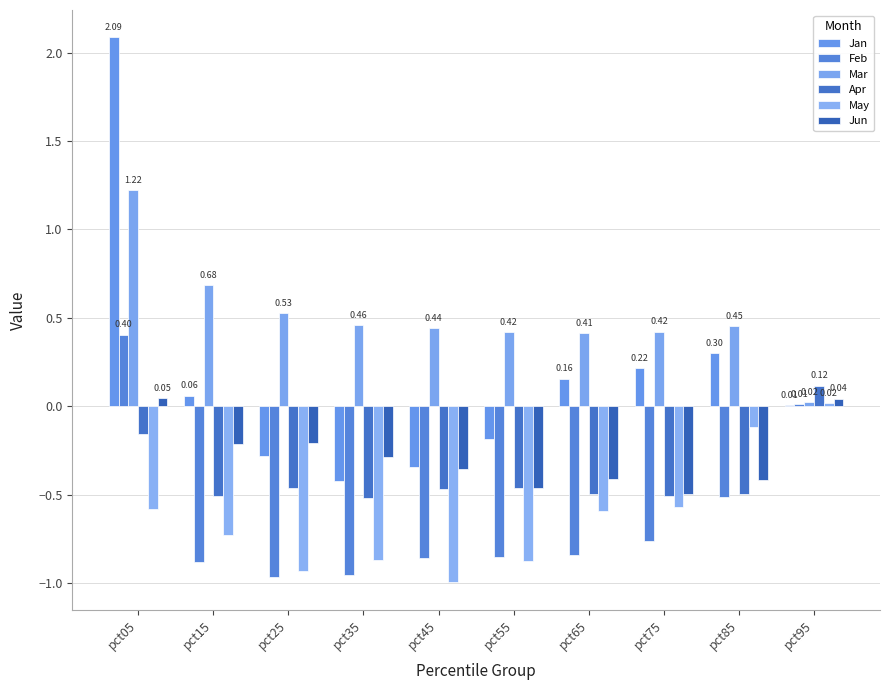

The Jan series shows -0.1 at pct55. True or false?

False